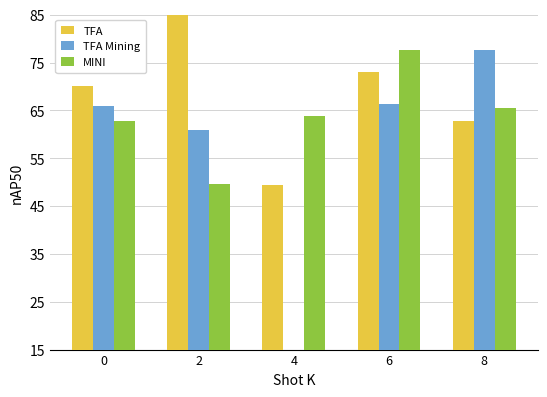

What is the maximum value shown in the chart?

85.0